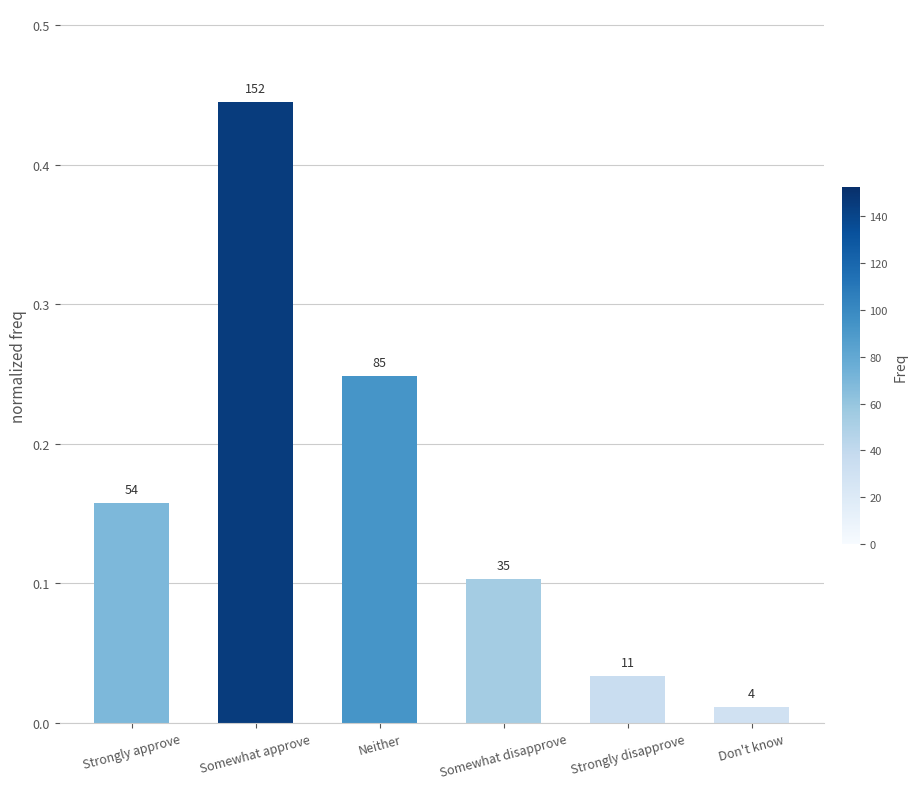

What is the change in value from Neither to Somewhat disapprove?

-0.1